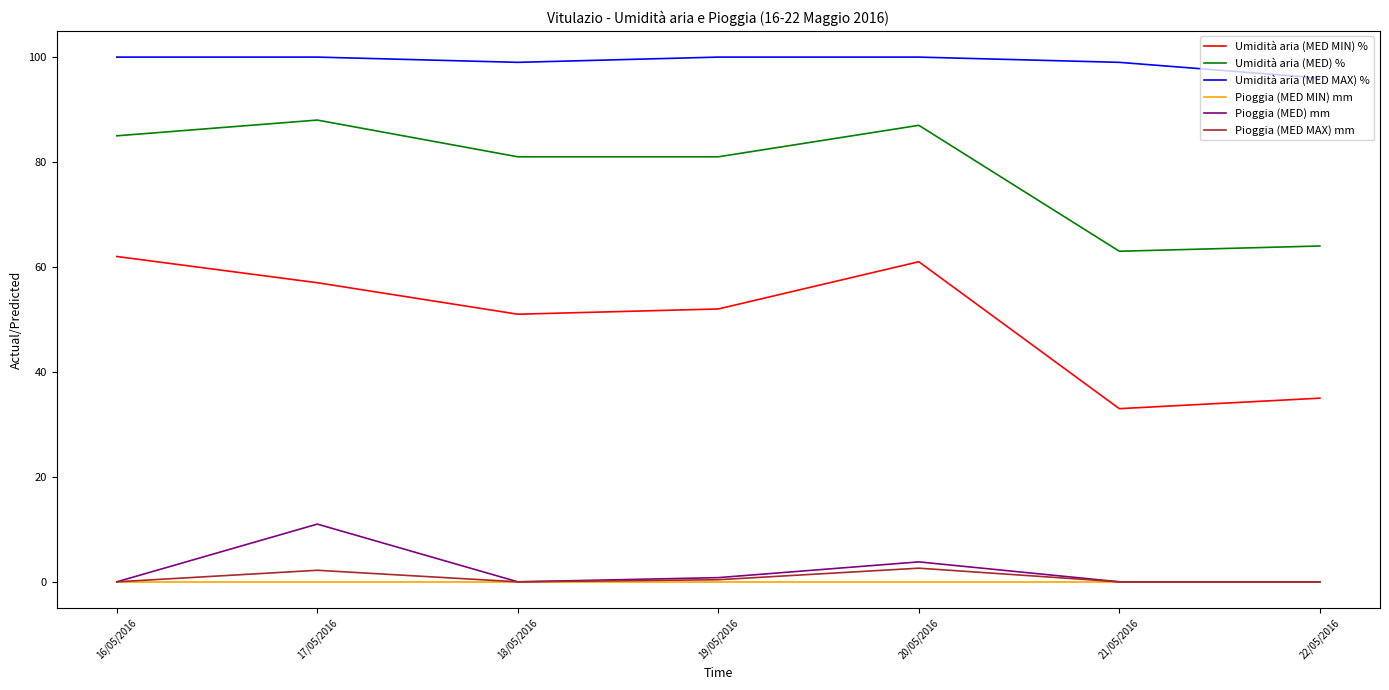

The Pioggia (MED) mm series shows 11.0 at 17/05/2016. True or false?

True